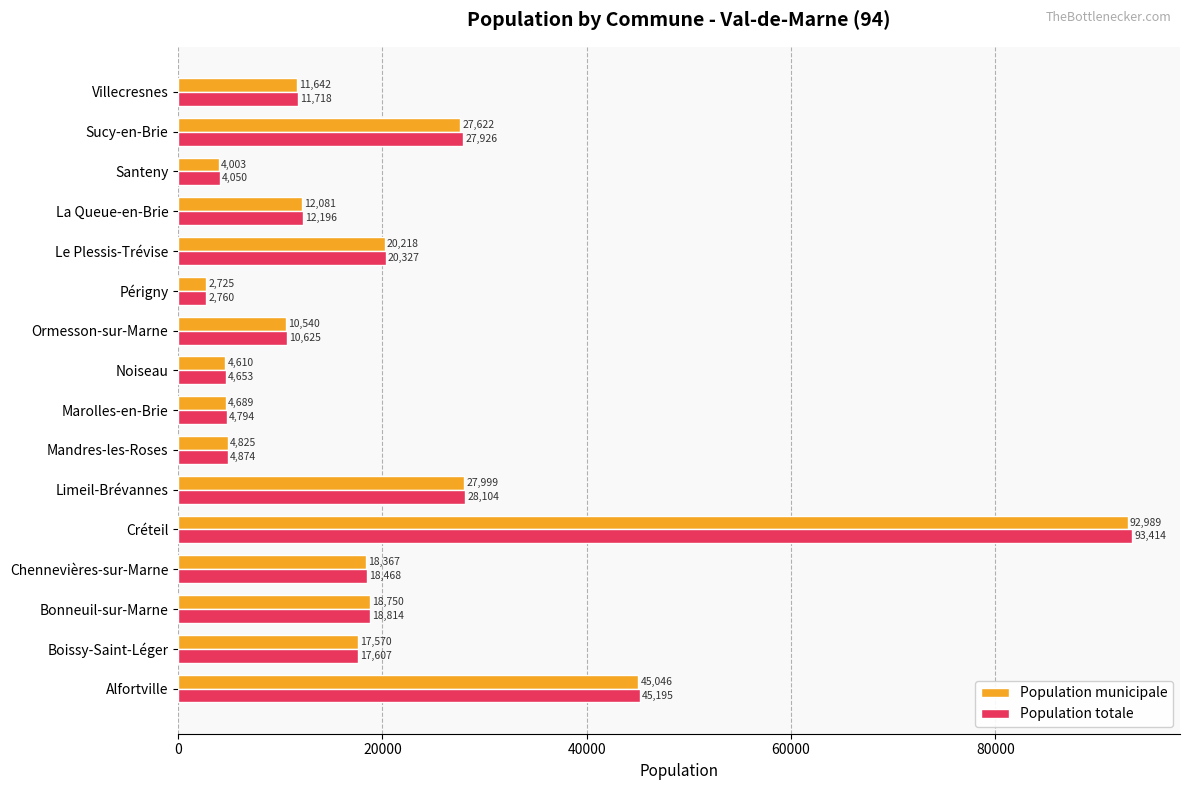

What is the sum of the Population municipale values at Chennevières-sur-Marne and Le Plessis-Trévise?

38585